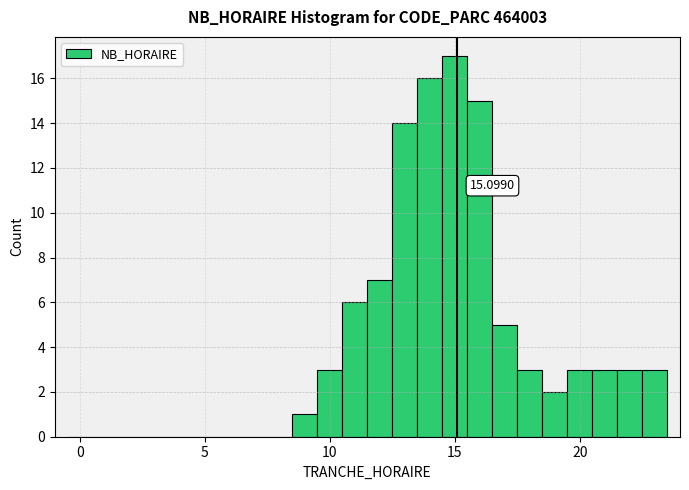

Around what value on the x-axis is the tallest bar? Give the approximate position of its centre, as read against the axis.

15.0